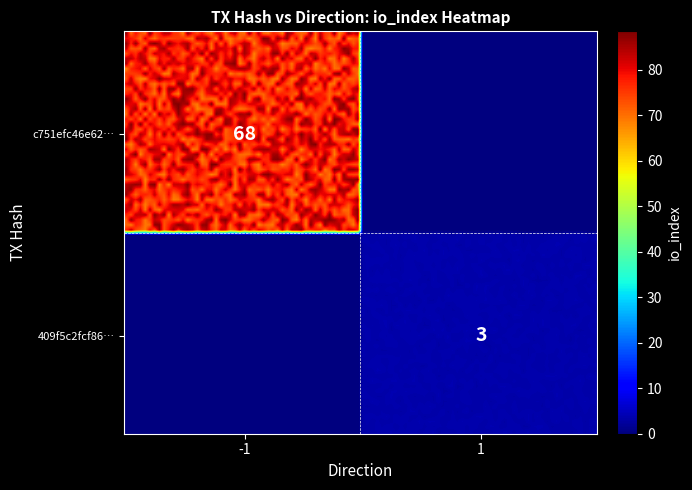

Rank the series by their average value, from lowest to highest.

409f5c2fcf864c2d27f217c2683687b817f1b6f, c751efc46e62d74dcd36b69dc5ba204a11ec4e8